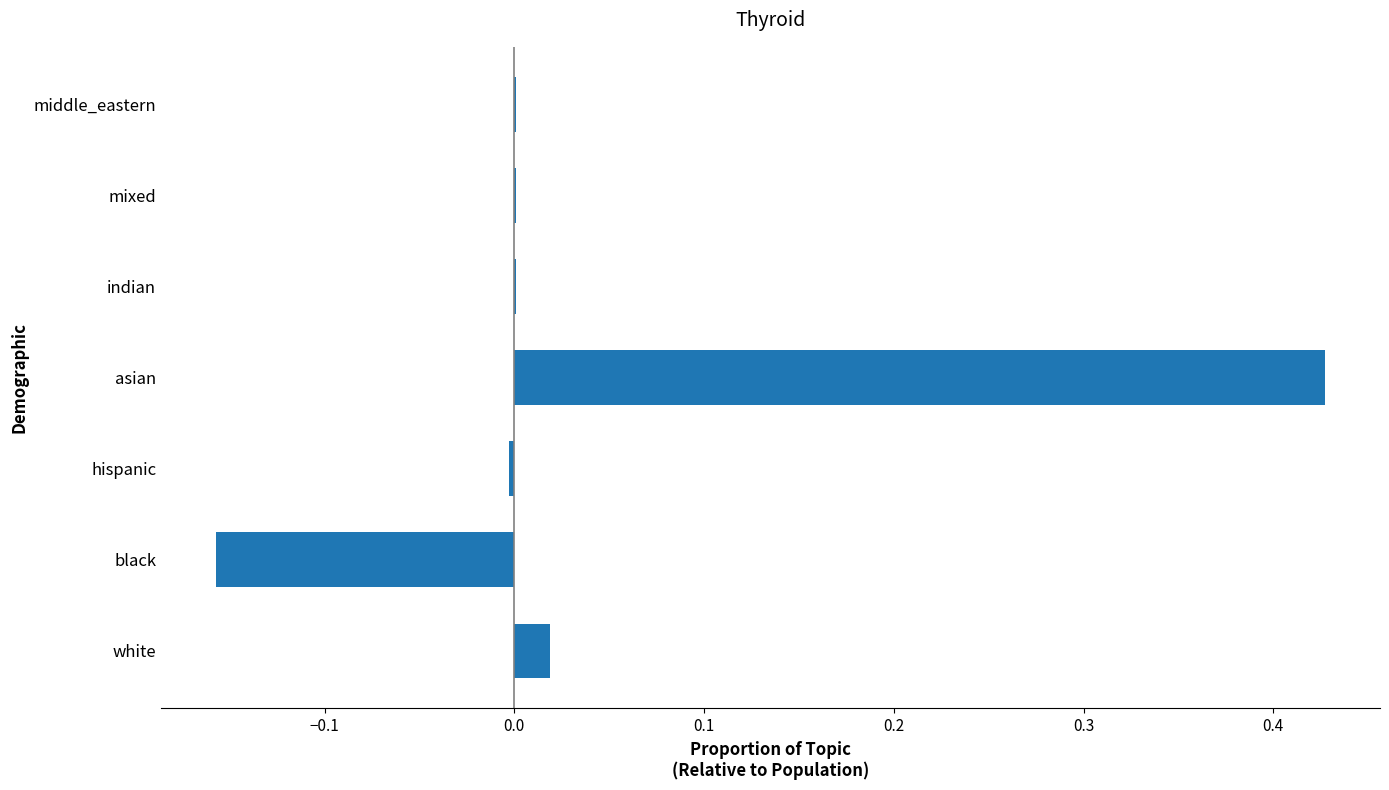

What is the sum of all values?

0.3